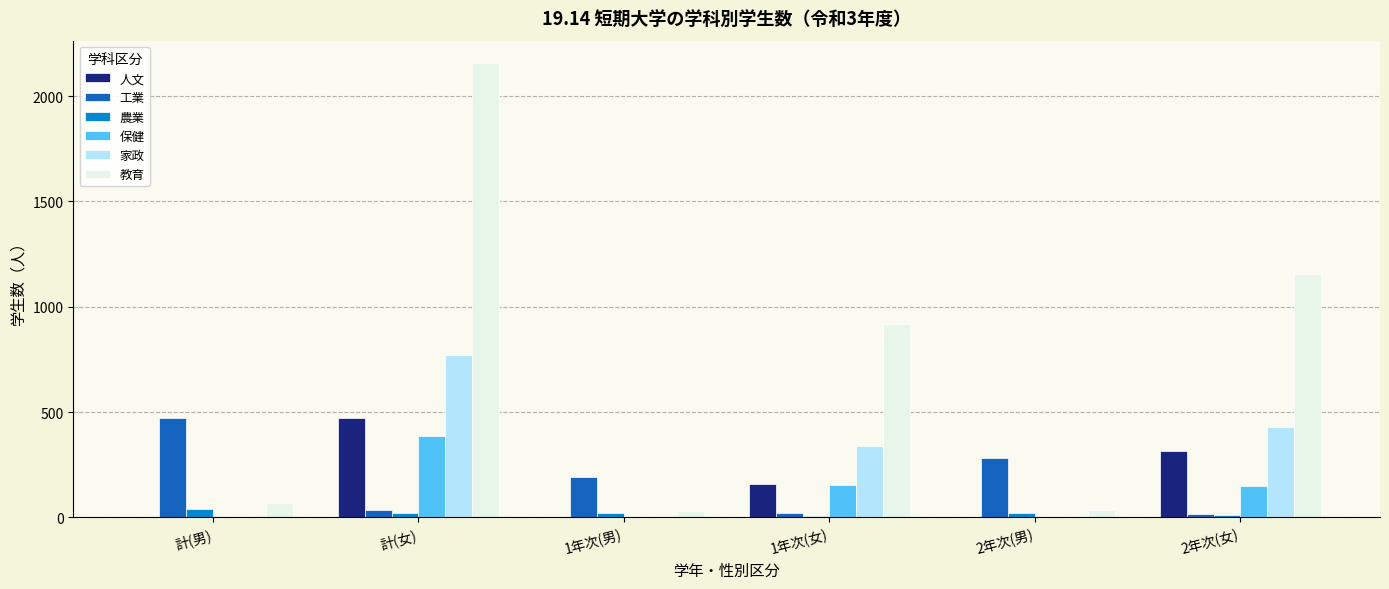

Which category has the highest value in the 教育 series?

計(女)